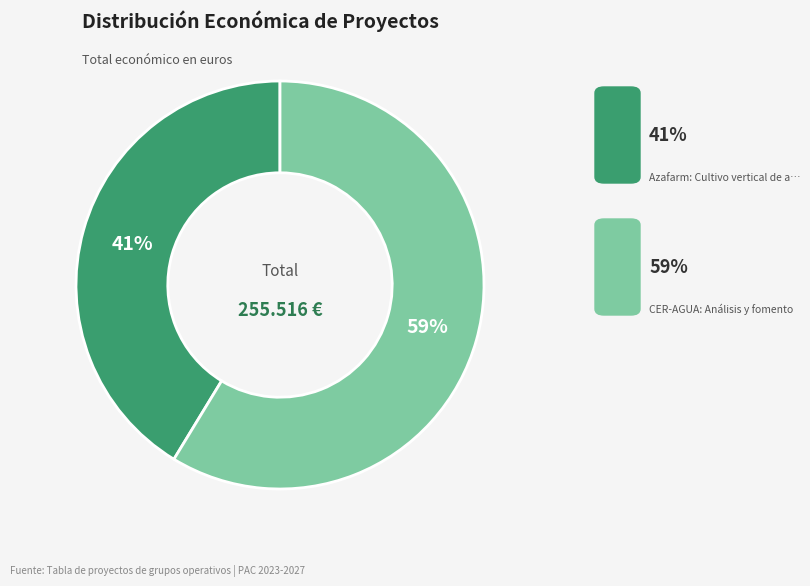

To the nearest percent, what is the average slice percentage?

50%